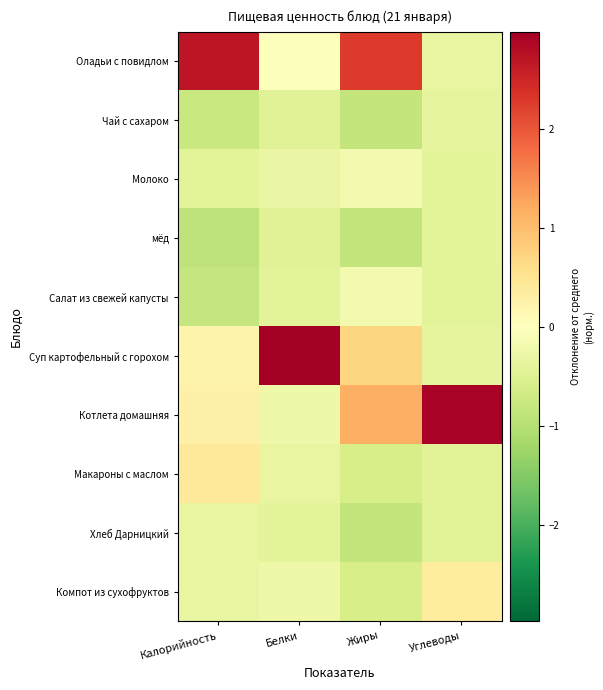

What is the difference between the highest and lowest values at Углеводы?

3.4